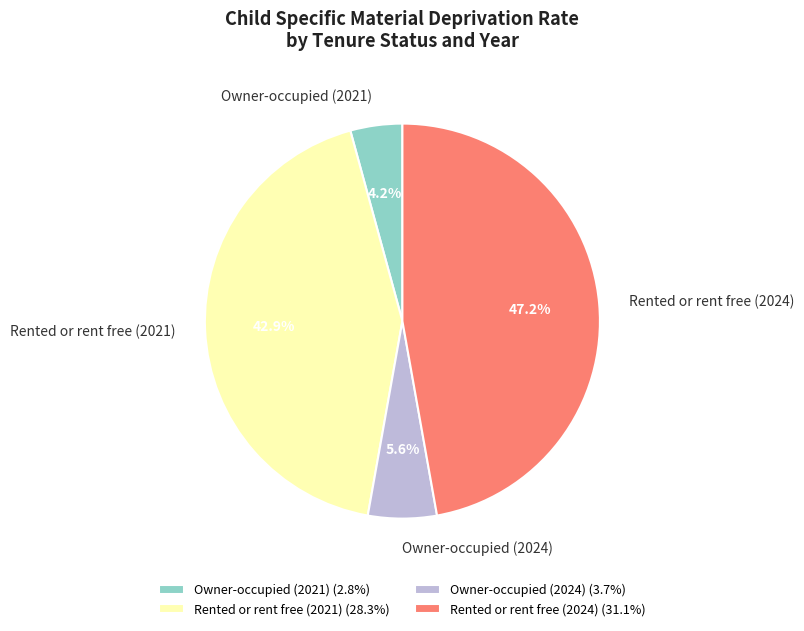

What is the largest slice in the pie chart?

Rented or rent free (2024)